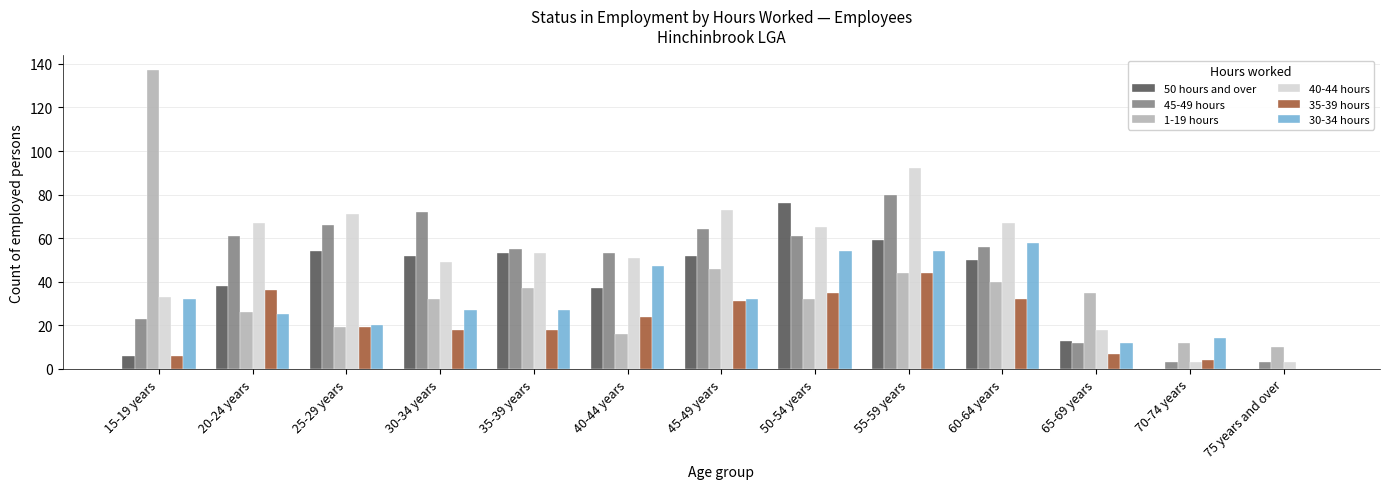

Reading right to left, transcribe all the data shown in this chart.

50 hours and over: 75 years and over=0	70-74 years=0	65-69 years=13	60-64 years=50	55-59 years=59	50-54 years=76	45-49 years=52	40-44 years=37	35-39 years=53	30-34 years=52	25-29 years=54	20-24 years=38	15-19 years=6
45-49 hours: 75 years and over=3	70-74 years=3	65-69 years=12	60-64 years=56	55-59 years=80	50-54 years=61	45-49 years=64	40-44 years=53	35-39 years=55	30-34 years=72	25-29 years=66	20-24 years=61	15-19 years=23
1-19 hours: 75 years and over=10	70-74 years=12	65-69 years=35	60-64 years=40	55-59 years=44	50-54 years=32	45-49 years=46	40-44 years=16	35-39 years=37	30-34 years=32	25-29 years=19	20-24 years=26	15-19 years=137
40-44 hours: 75 years and over=3	70-74 years=3	65-69 years=18	60-64 years=67	55-59 years=92	50-54 years=65	45-49 years=73	40-44 years=51	35-39 years=53	30-34 years=49	25-29 years=71	20-24 years=67	15-19 years=33
35-39 hours: 75 years and over=0	70-74 years=4	65-69 years=7	60-64 years=32	55-59 years=44	50-54 years=35	45-49 years=31	40-44 years=24	35-39 years=18	30-34 years=18	25-29 years=19	20-24 years=36	15-19 years=6
30-34 hours: 75 years and over=0	70-74 years=14	65-69 years=12	60-64 years=58	55-59 years=54	50-54 years=54	45-49 years=32	40-44 years=47	35-39 years=27	30-34 years=27	25-29 years=20	20-24 years=25	15-19 years=32